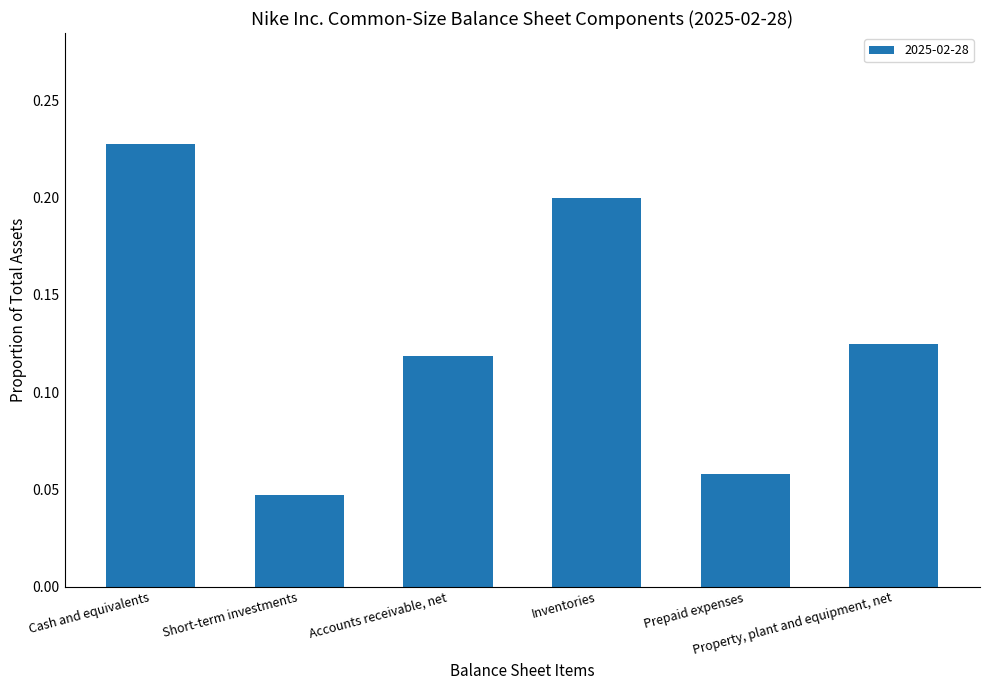

Count the values in the range 0 to 1.

6